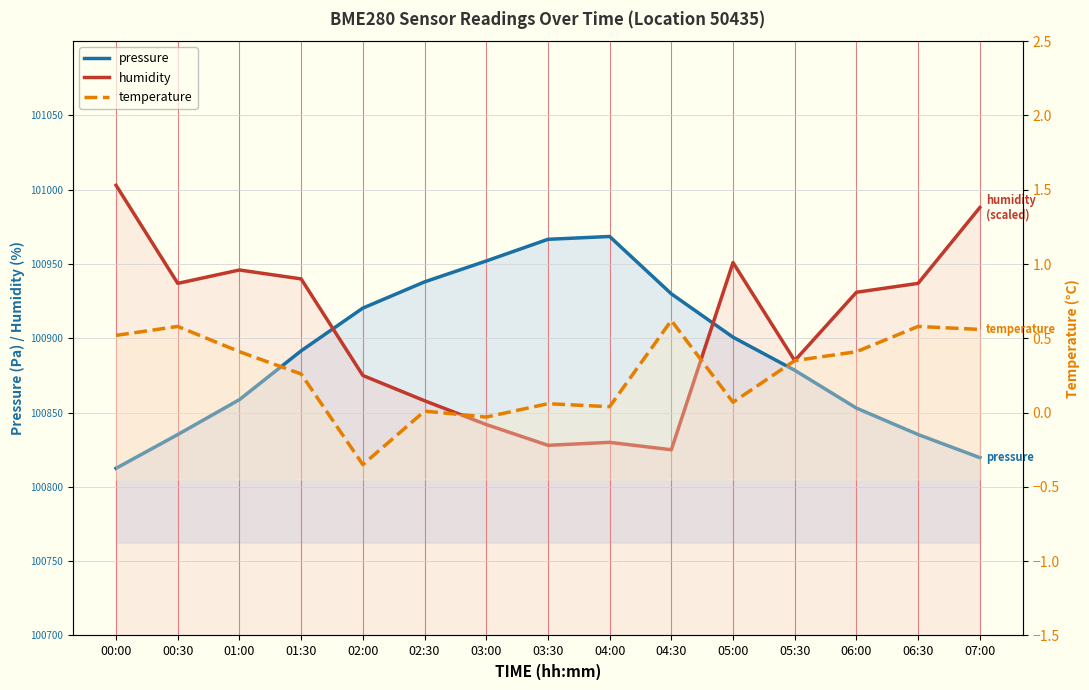

How many positive values does the temperature series have?

13